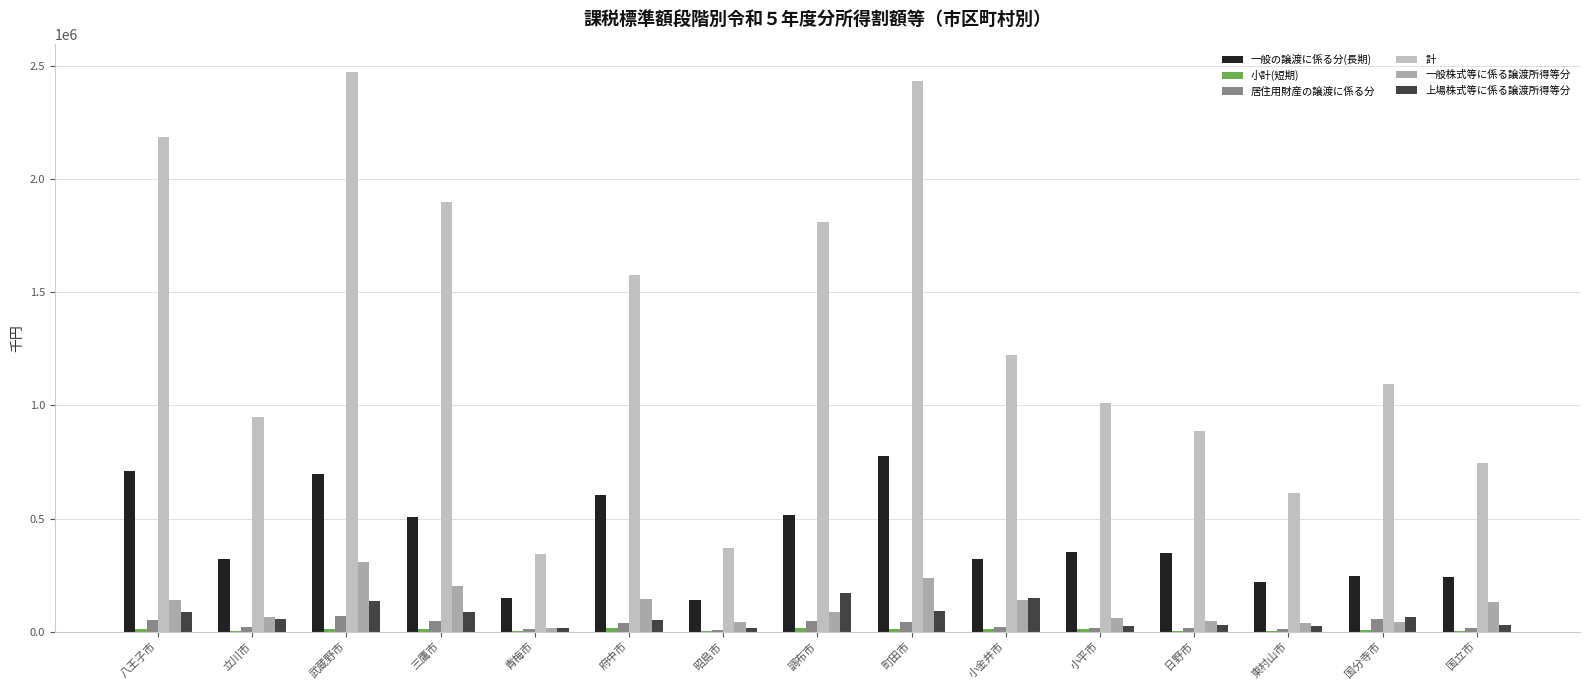

Between 三鷹市 and 国分寺市, which series saw the biggest shift?

計